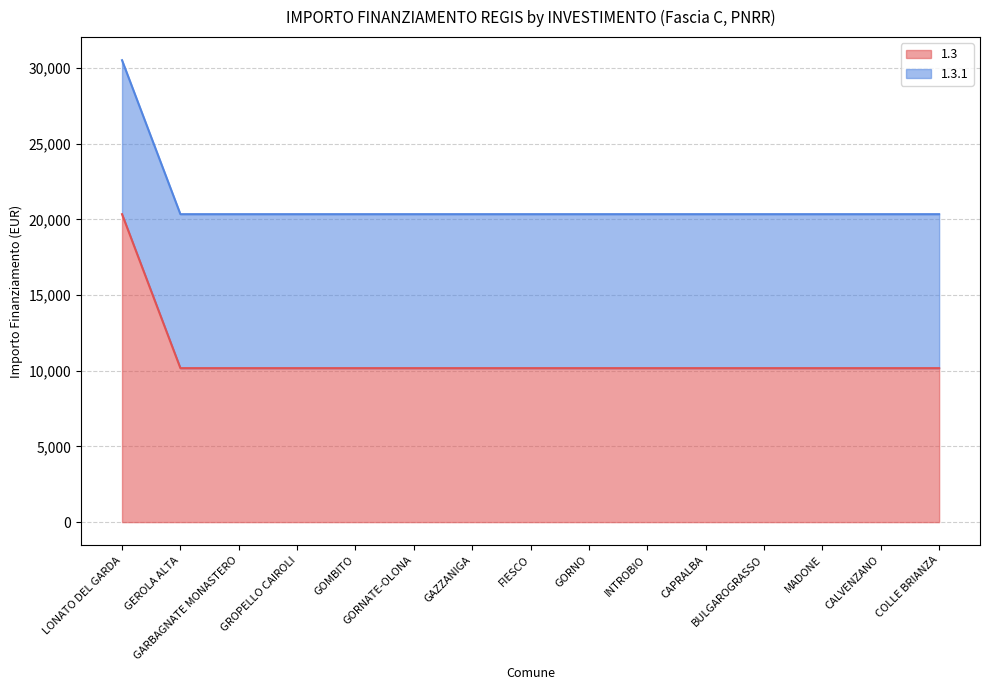

List the labels in order of value, smallest first.

GEROLA ALTA, GARBAGNATE MONASTERO, GROPELLO CAIROLI, GOMBITO, GORNATE-OLONA, GAZZANIGA, FIESCO, GORNO, INTROBIO, CAPRALBA, BULGAROGRASSO, MADONE, CALVENZANO, COLLE BRIANZA, LONATO DEL GARDA